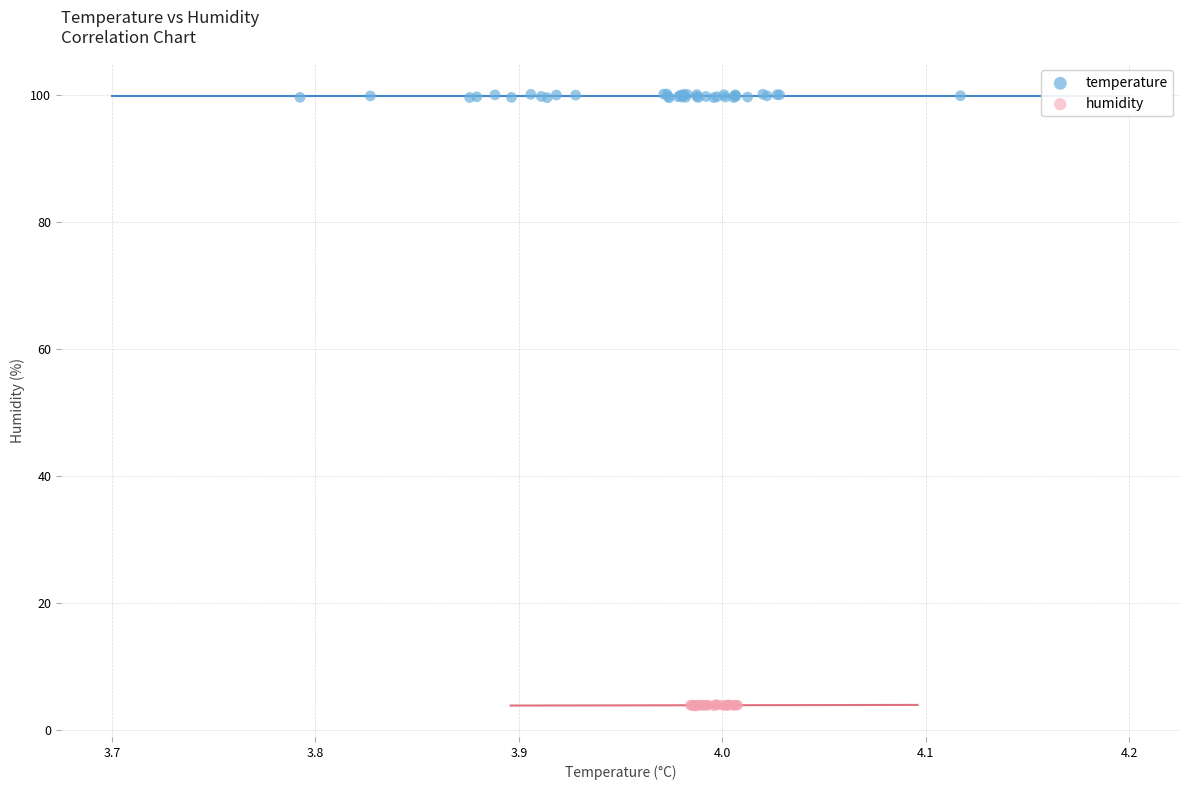

Which series reaches the maximum Y coordinate?

temperature